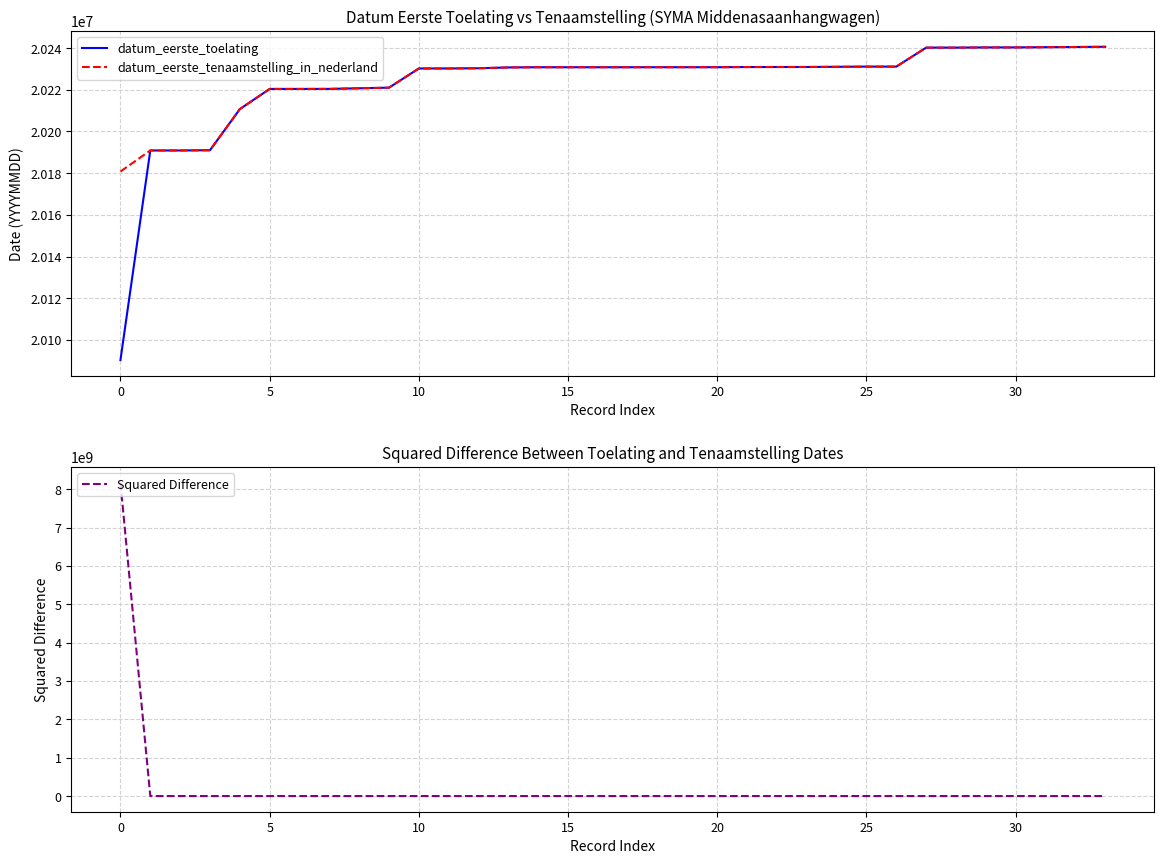

What is the label of the 4th point from the right?

30